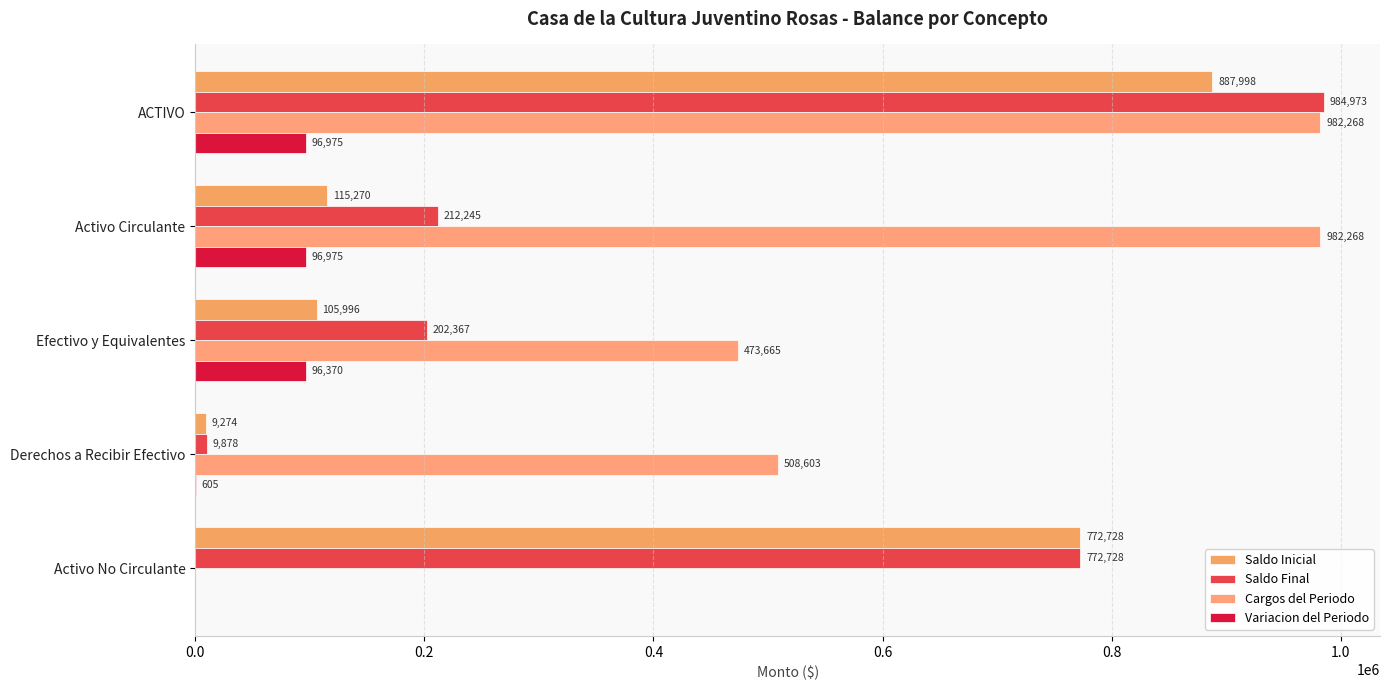

How many data points in Variacion del Periodo are above 96370?

3